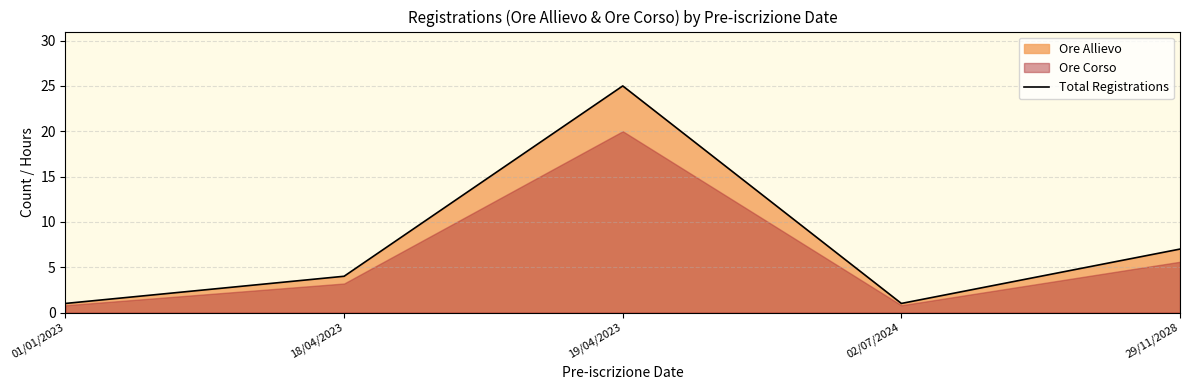

What is the value of the 2nd point from the left?

4